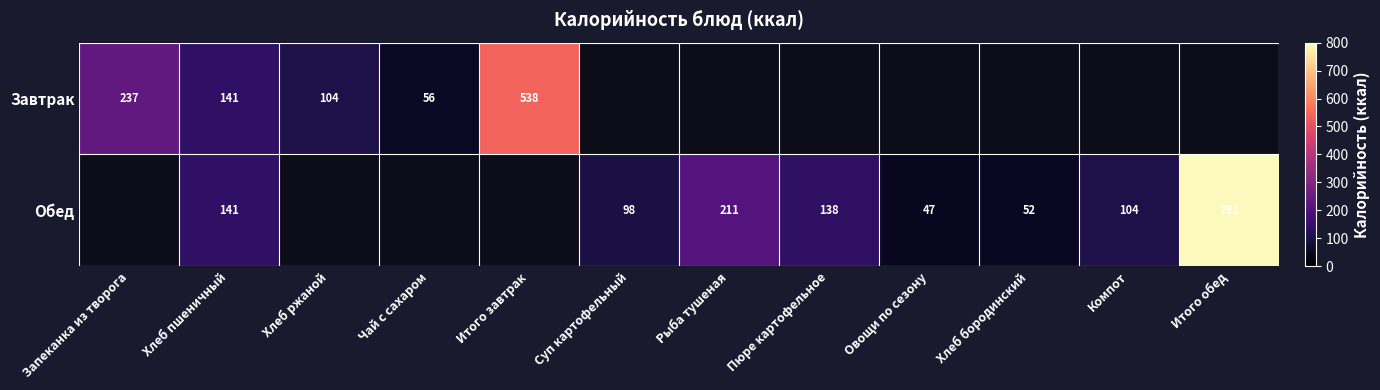

The Обед series shows 1124 at Итого обед. True or false?

False